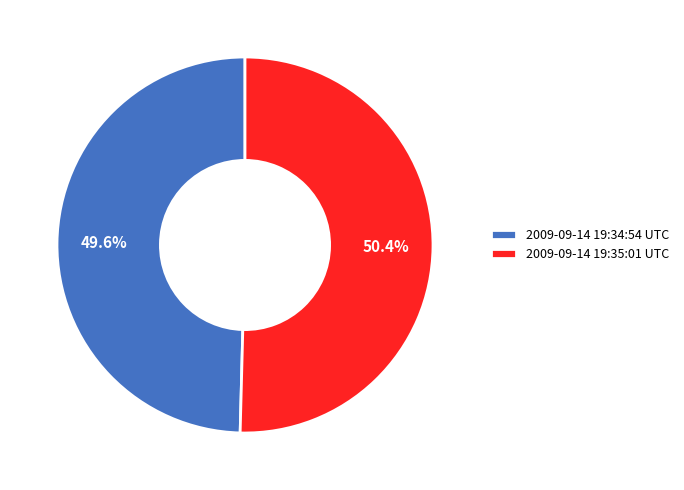

Which slice is the smallest?

2009-09-14 19:34:54 UTC